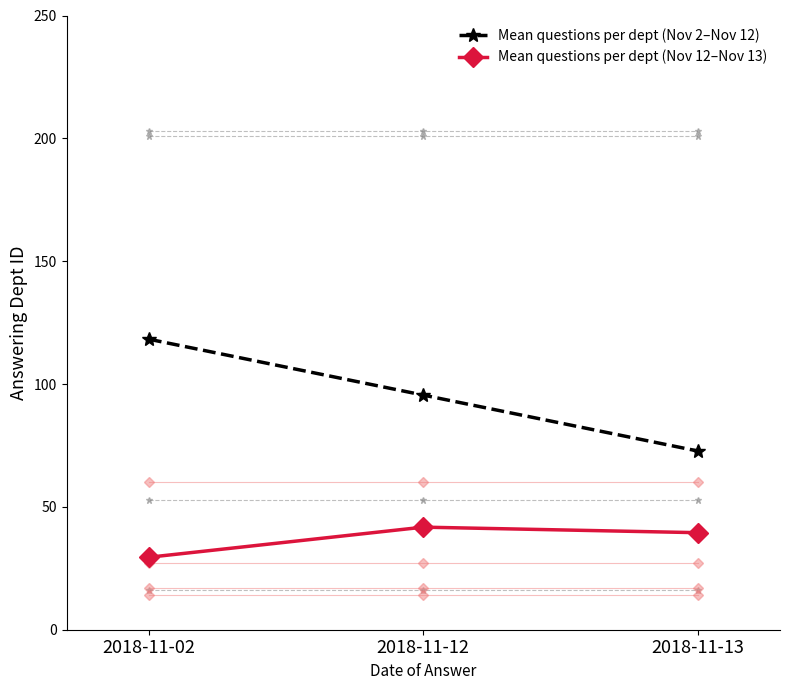

True or false: Mean questions per dept (Nov 12–Nov 13) has a value of 29.5 at 2018-11-02.

True